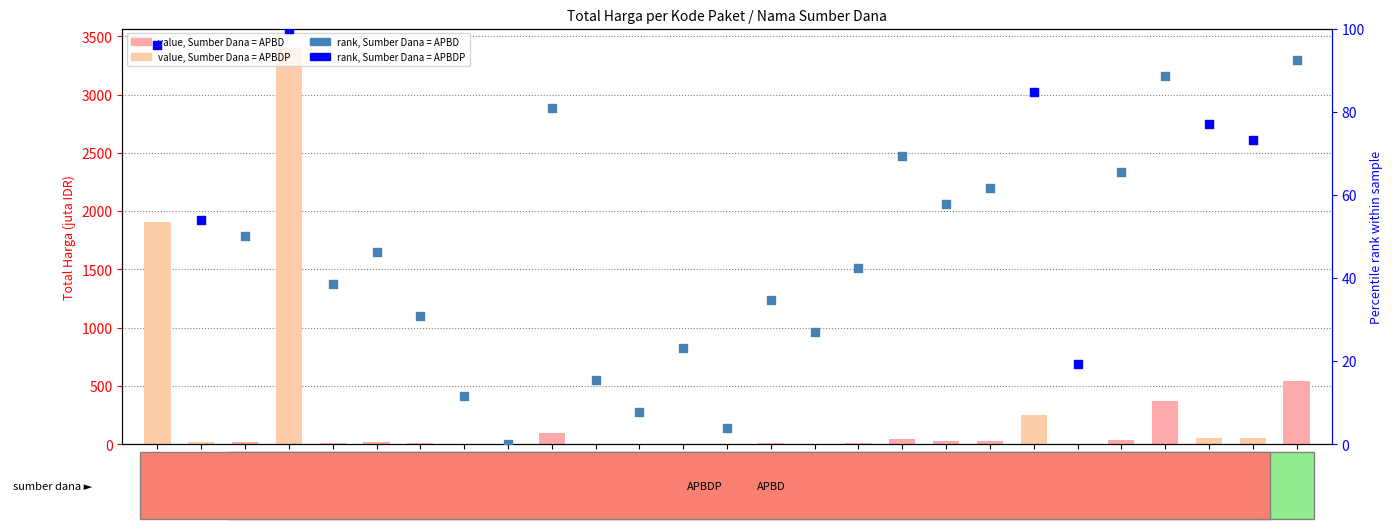

Which has a higher value, 70453 or 17283?

70453